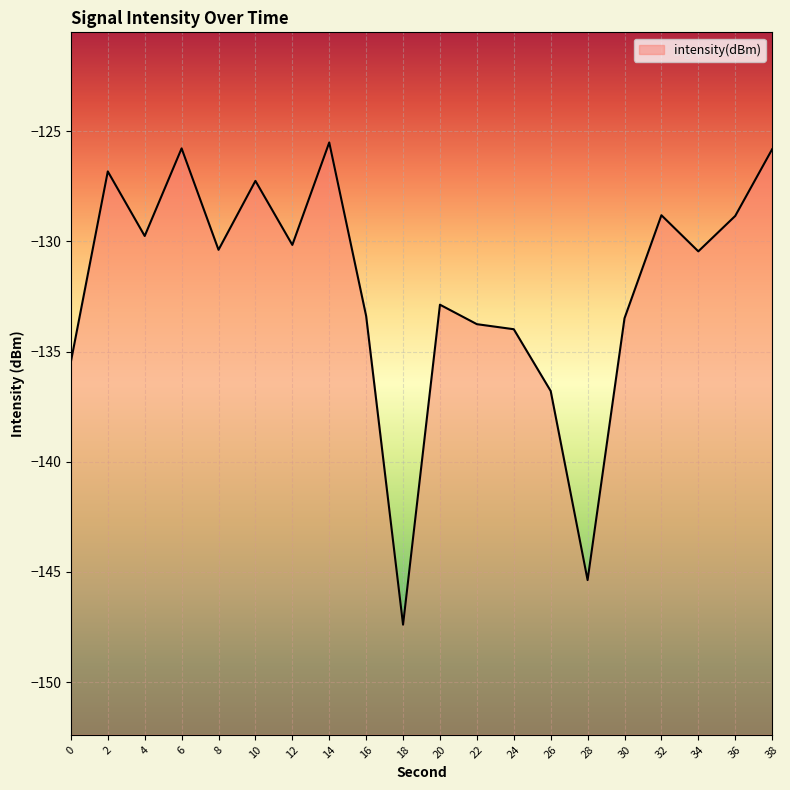

Reading left to right, list all the values displayed in this chart.

0=-135.5	2=-126.8	4=-129.8	6=-125.8	8=-130.4	10=-127.3	12=-130.2	14=-125.5	16=-133.4	18=-147.4	20=-132.9	22=-133.8	24=-134.0	26=-136.8	28=-145.4	30=-133.5	32=-128.8	34=-130.5	36=-128.8	38=-125.8